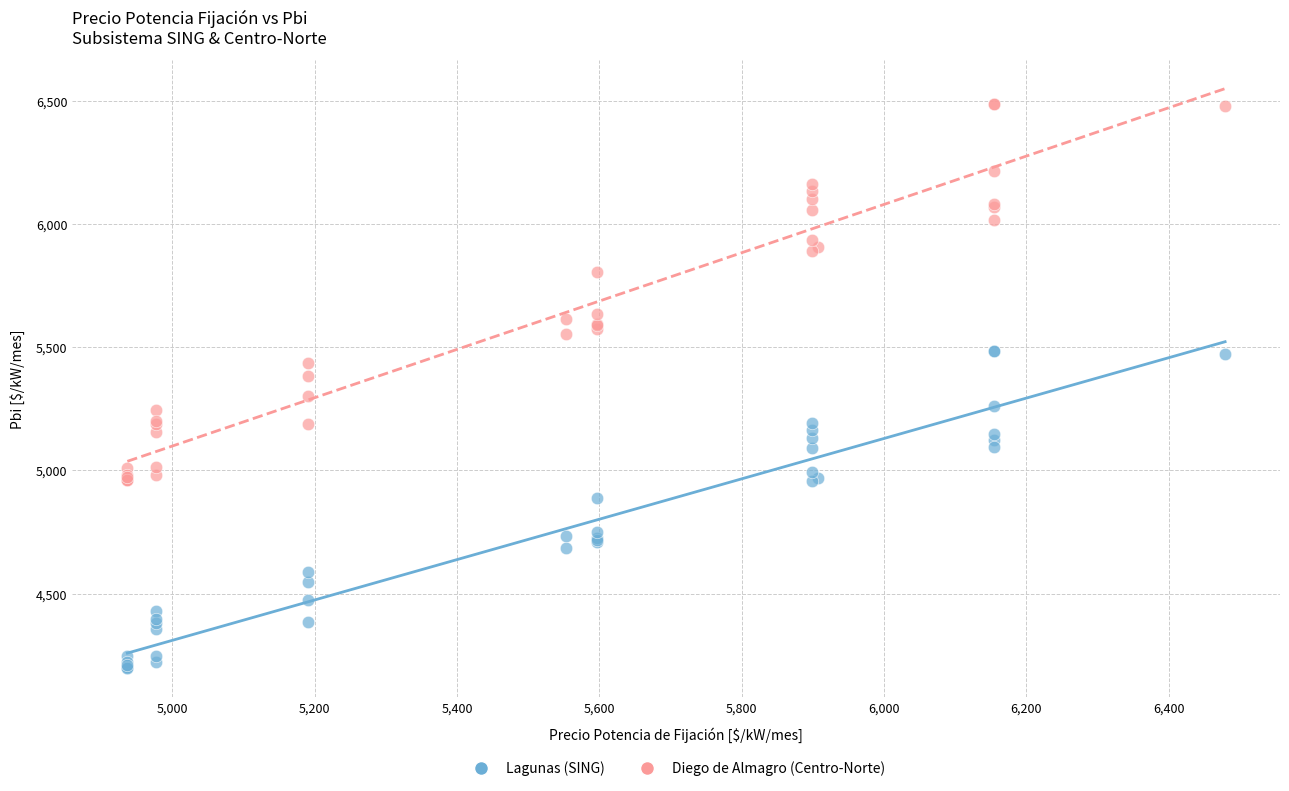

Which series contains the highest Y value?

Diego de Almagro (Centro-Norte)